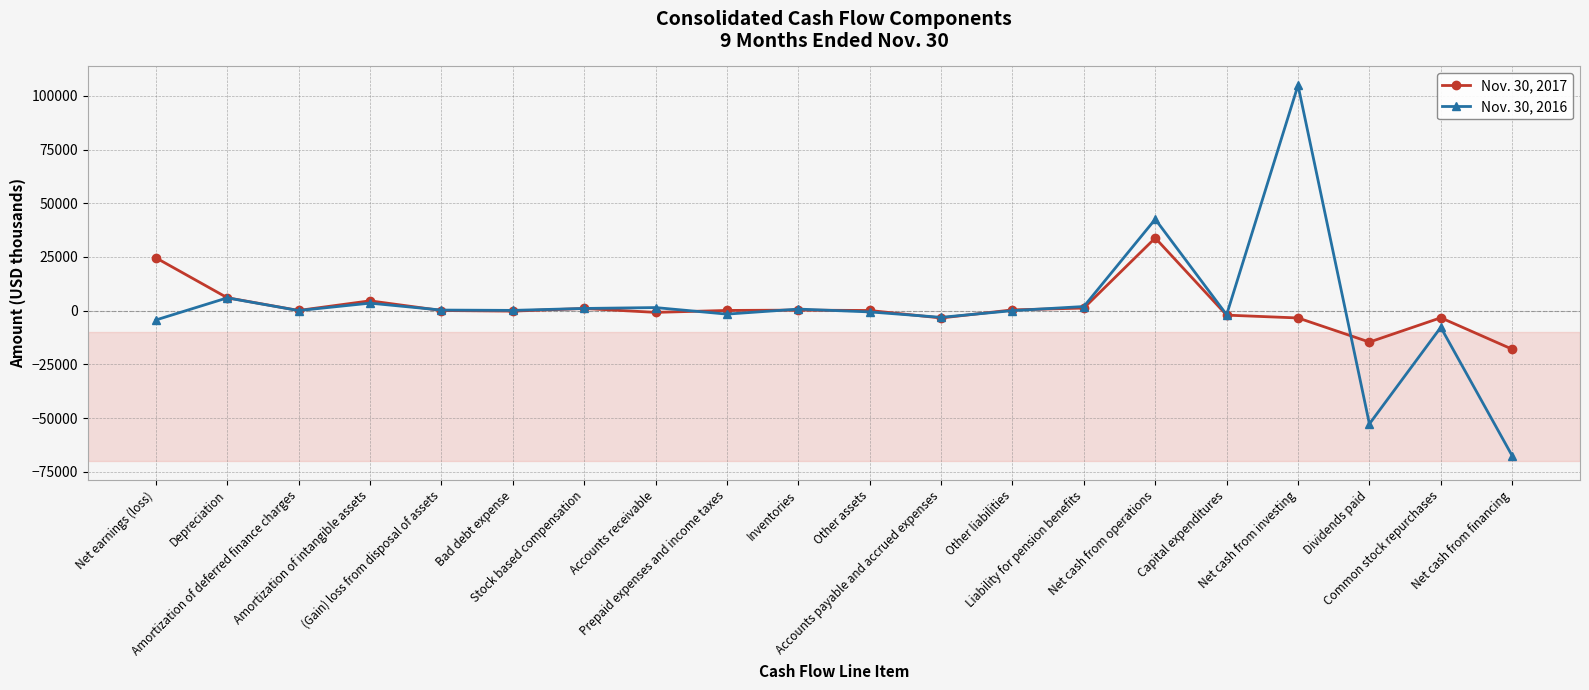

In Nov. 30, 2016, how many points are lower than both neighbors (excluding endpoints)?

6